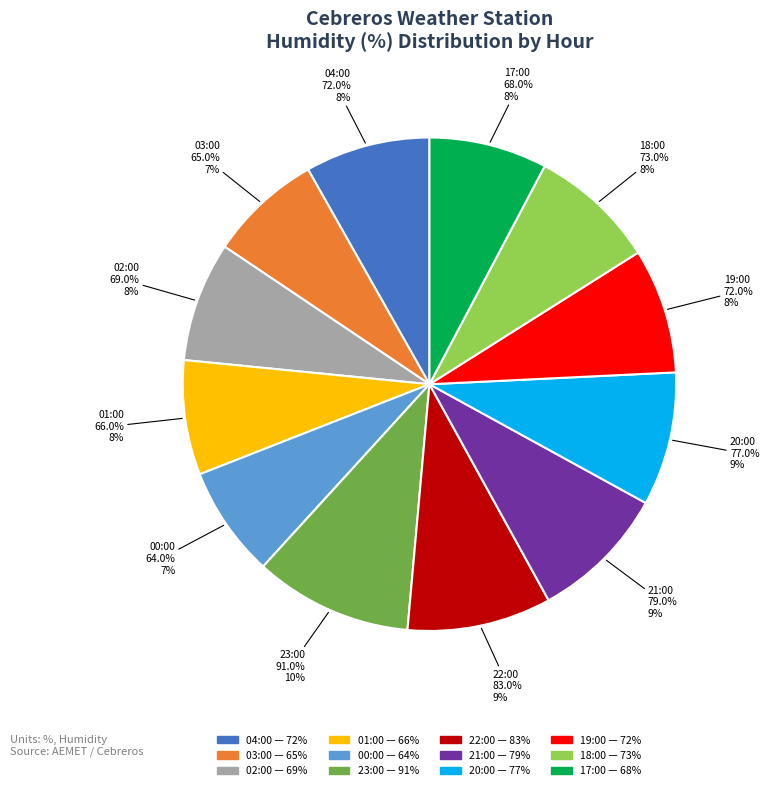

Rank the categories by value from highest to lowest.

23:00 (91%), 22:00 (83%), 21:00 (79%), 20:00 (77%), 18:00 (73%), 04:00 (72%), 19:00 (72%), 02:00 (69%), 17:00 (68%), 01:00 (66%), 03:00 (65%), 00:00 (64%)